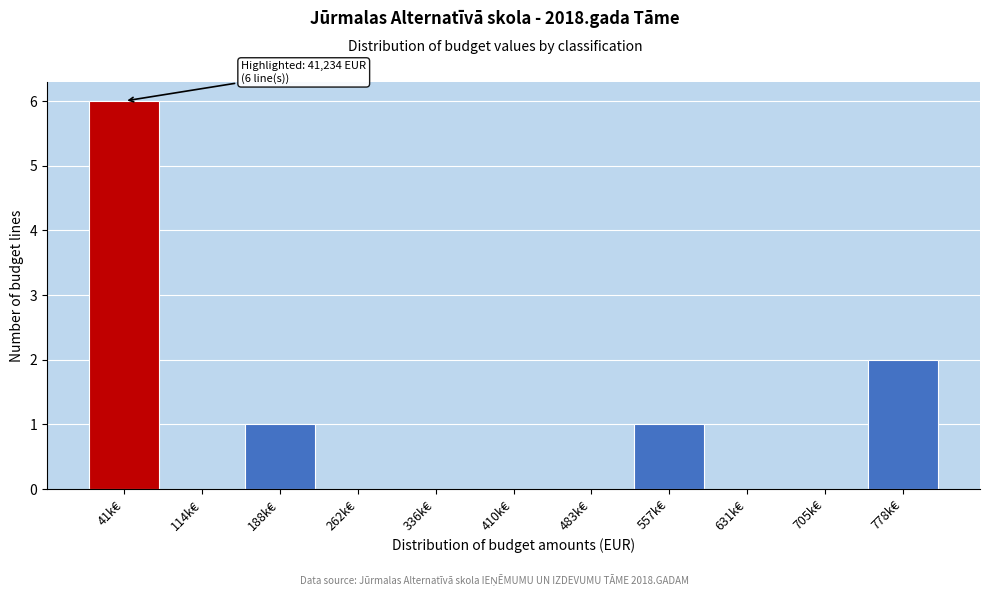

Reading left to right, extract all data points from this chart.

41k€=6	114k€=0	188k€=1	262k€=0	336k€=0	410k€=0	483k€=0	557k€=1	631k€=0	705k€=0	778k€=2